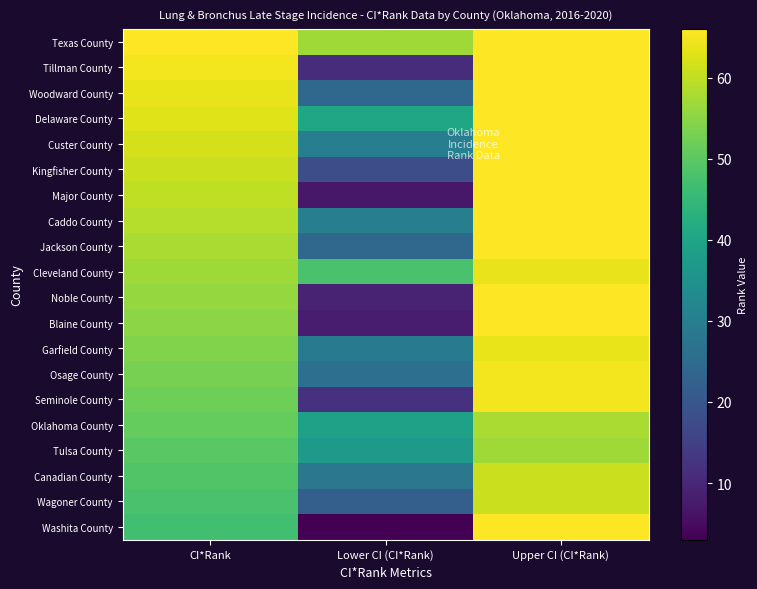

Rank the series at CI*Rank from lowest to highest value.

Washita County, Wagoner County, Canadian County, Tulsa County, Oklahoma County, Seminole County, Osage County, Garfield County, Blaine County, Noble County, Cleveland County, Jackson County, Caddo County, Major County, Kingfisher County, Custer County, Delaware County, Woodward County, Tillman County, Texas County